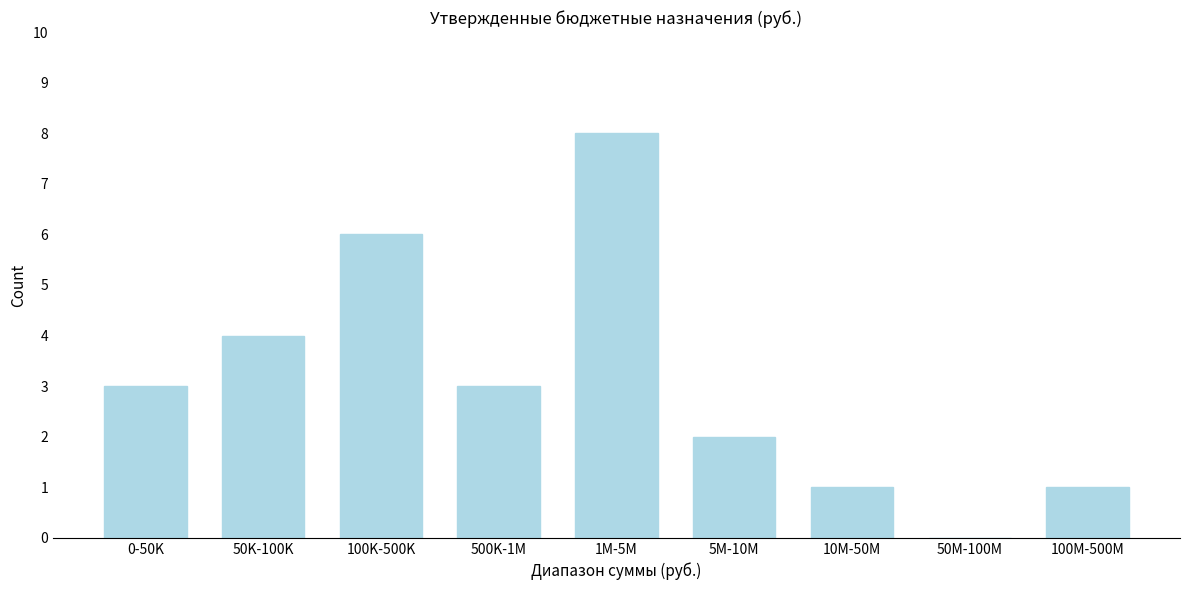

Reading left to right, extract all data points from this chart.

0-50K=3	50K-100K=4	100K-500K=6	500K-1M=3	1M-5M=8	5M-10M=2	10M-50M=1	50M-100M=0	100M-500M=1